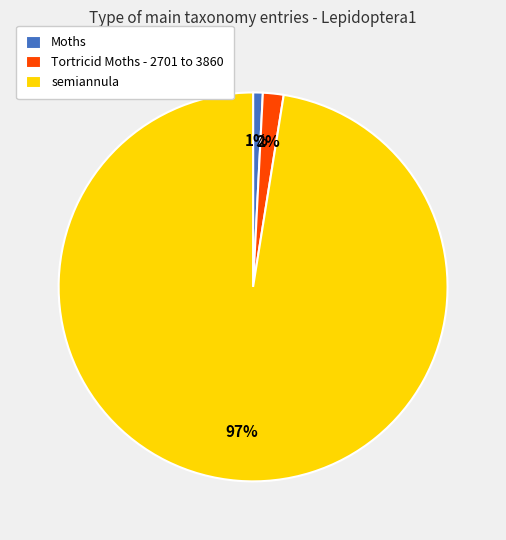

How many segments does this pie chart have?

3